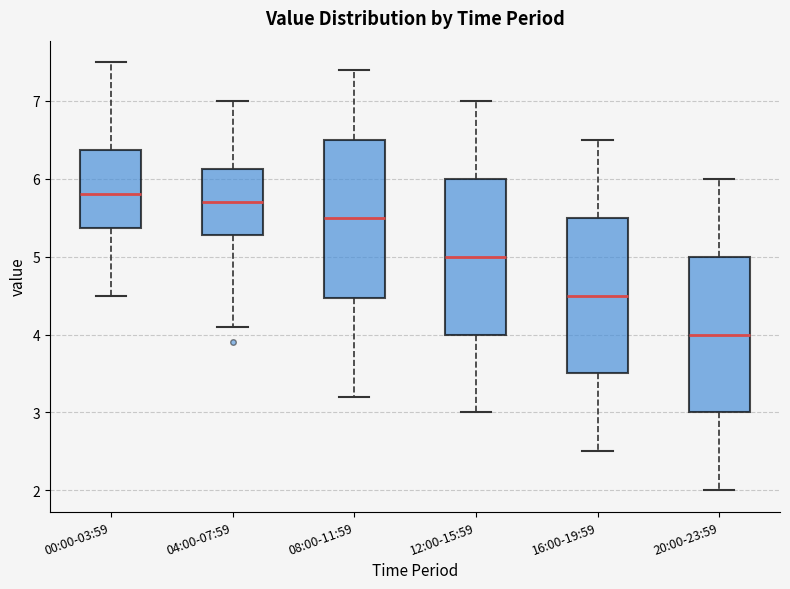

Where is the lower edge of the box for 16:00-19:59 on the y-axis? The values are not printed on the chart, so give them approximately, as read against the axis.

3.5